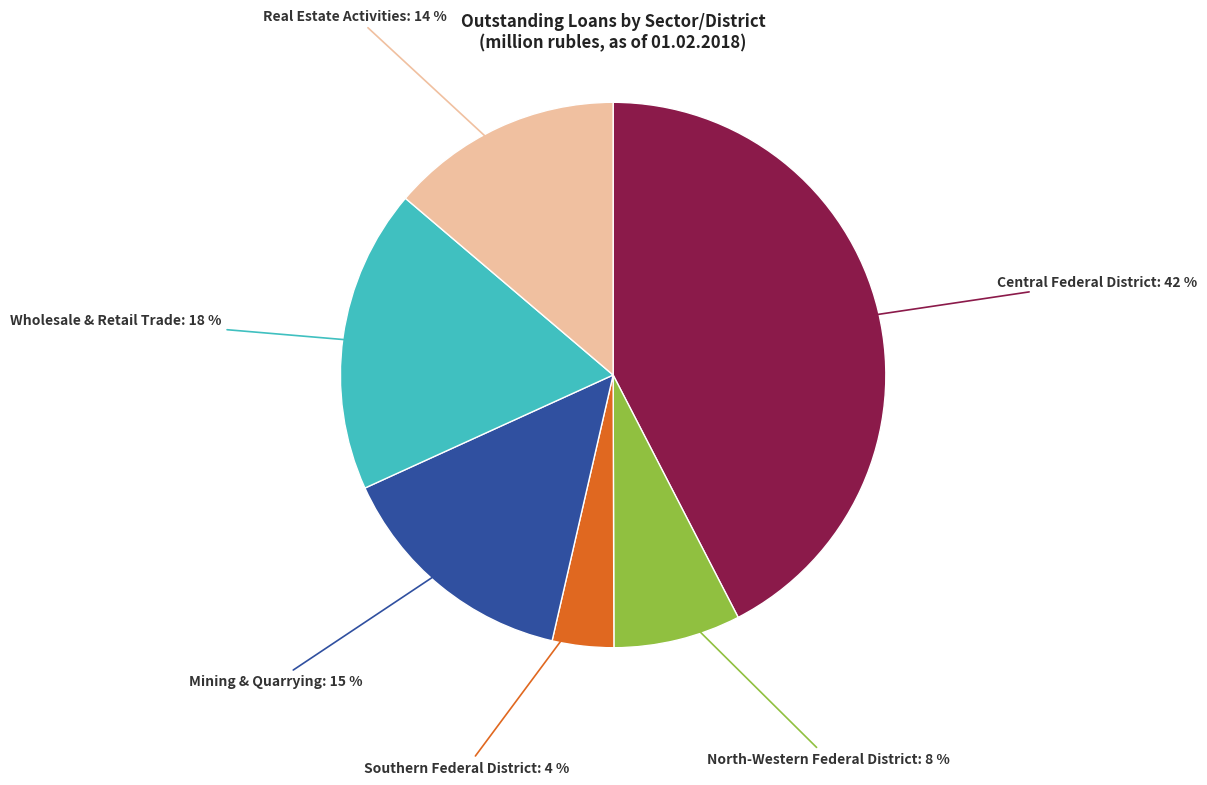

Combined, do Central Federal District and Real Estate Activities account for over 50%?

Yes